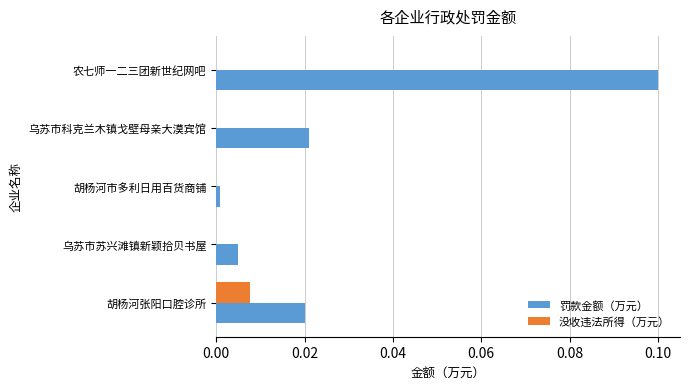

The 罚款金额（万元） series shows 0.1 at 农七师一二三团新世纪网吧. True or false?

True